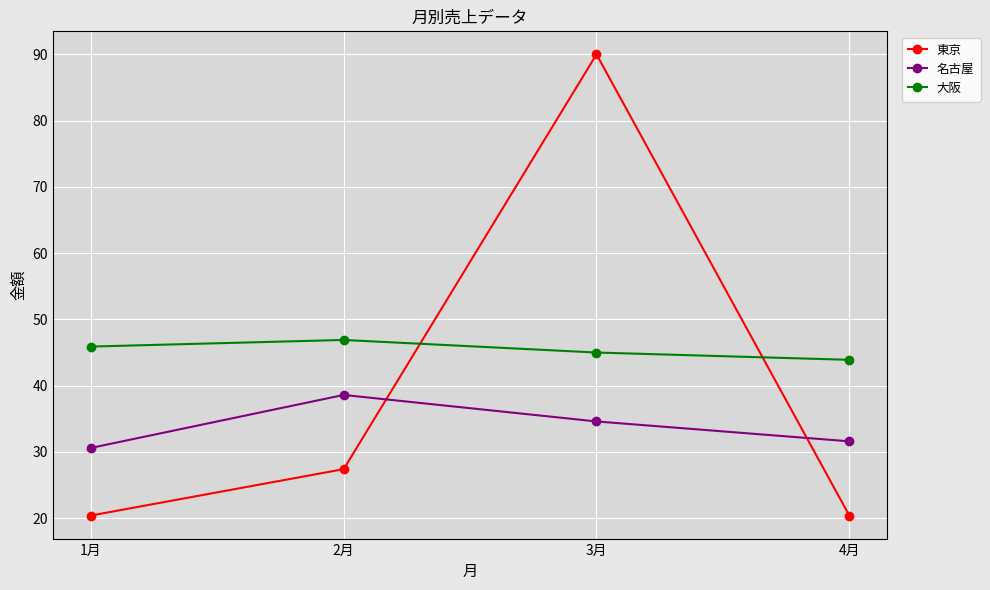

Between which two adjacent categories do 東京 and 名古屋 first intersect?

2月 and 3月